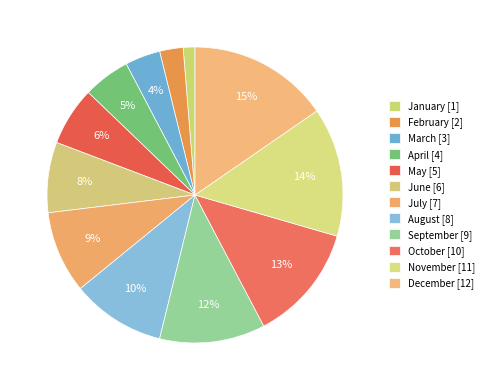

Between December and May, which is larger?

December